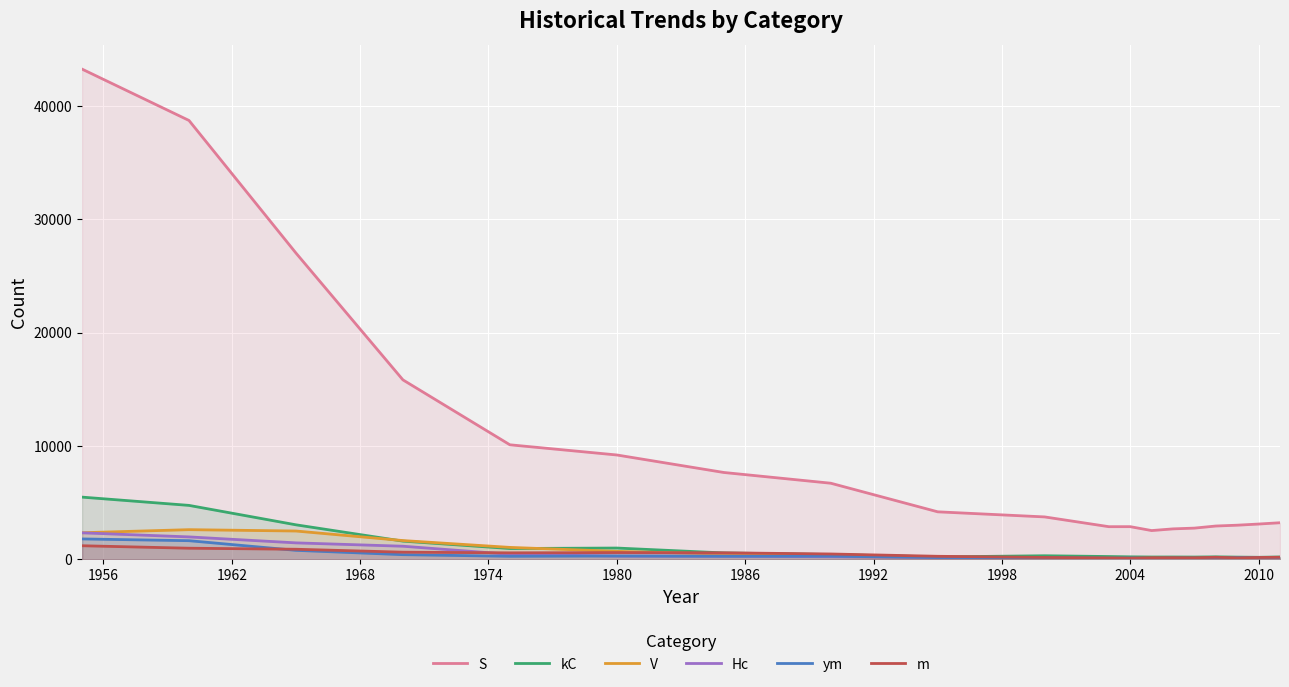

What is the greatest value displayed?

43255